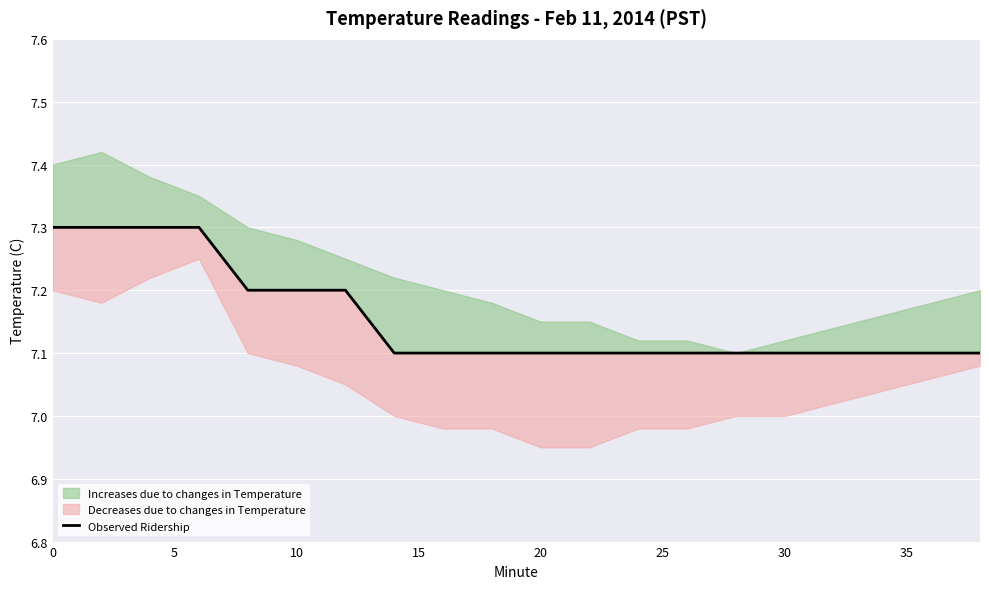

What is the approximate value at 20?

7.2